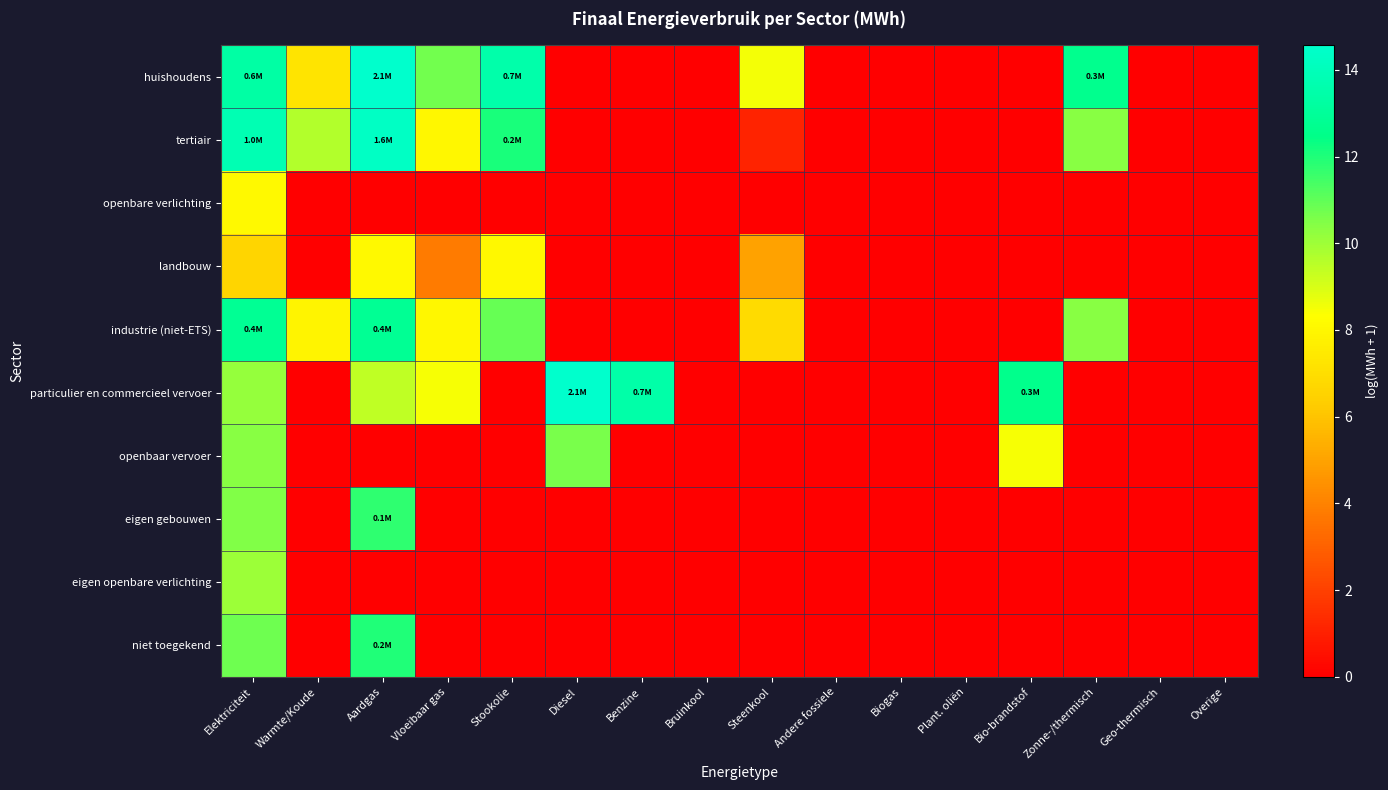

Which has a higher value, Bruinkool or Warmte/Koude?

Warmte/Koude